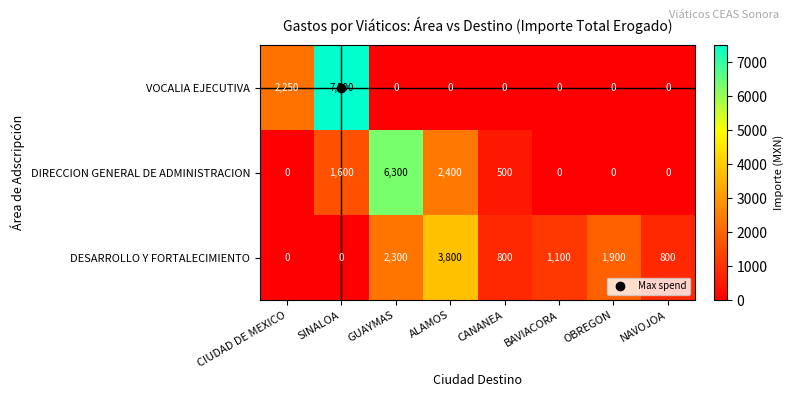

Read the DESARROLLO Y FORTALECIMIENTO value at CANANEA, to the nearest 10.

800